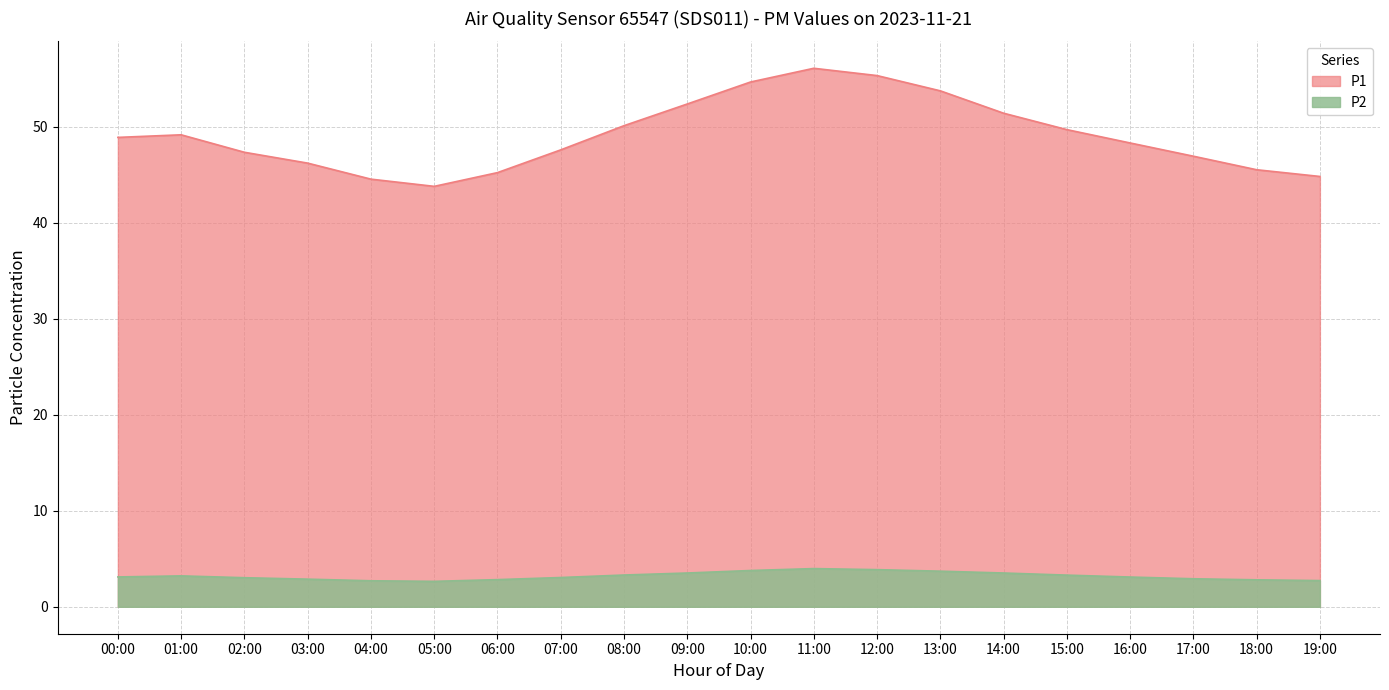

What is the difference between the P1 values at 11:00 and 02:00?

8.8